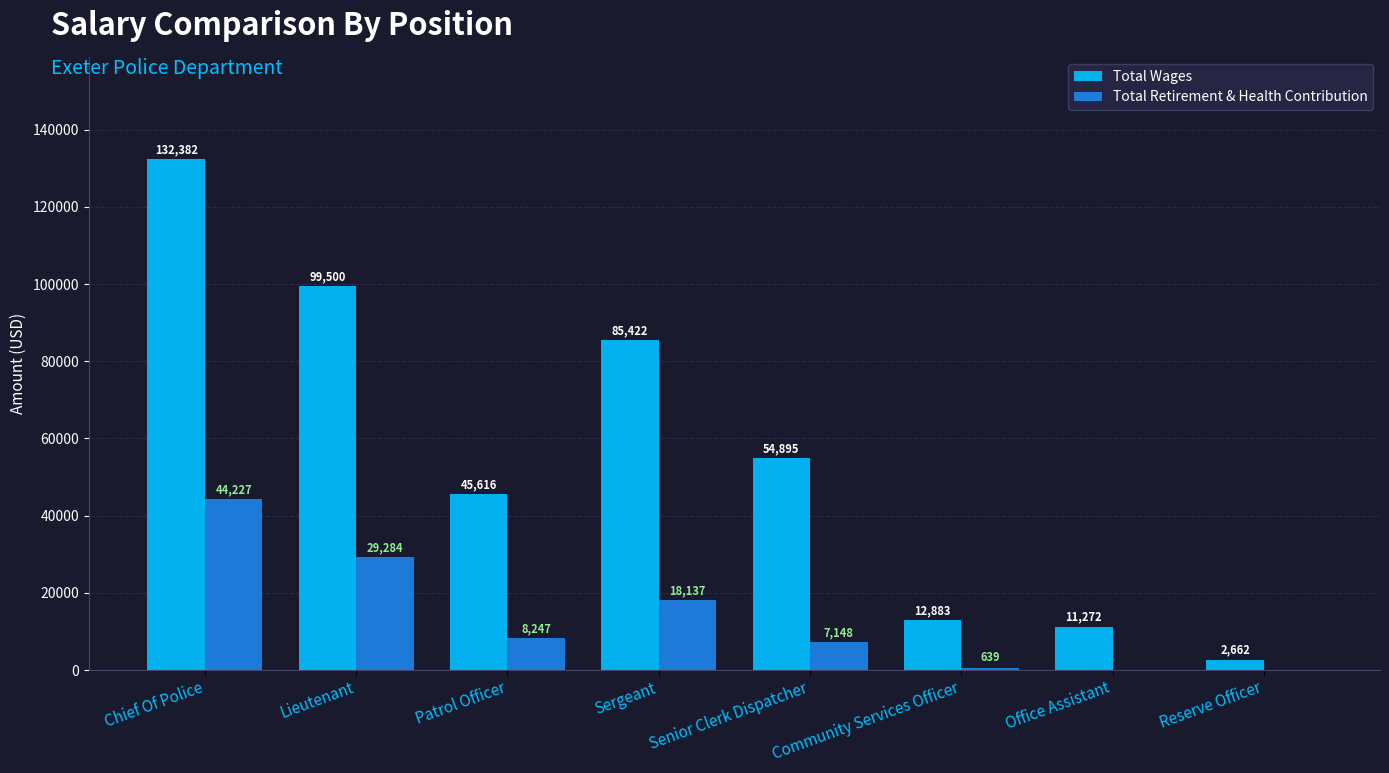

Which series changed the most between Patrol Officer and Office Assistant?

Total Wages